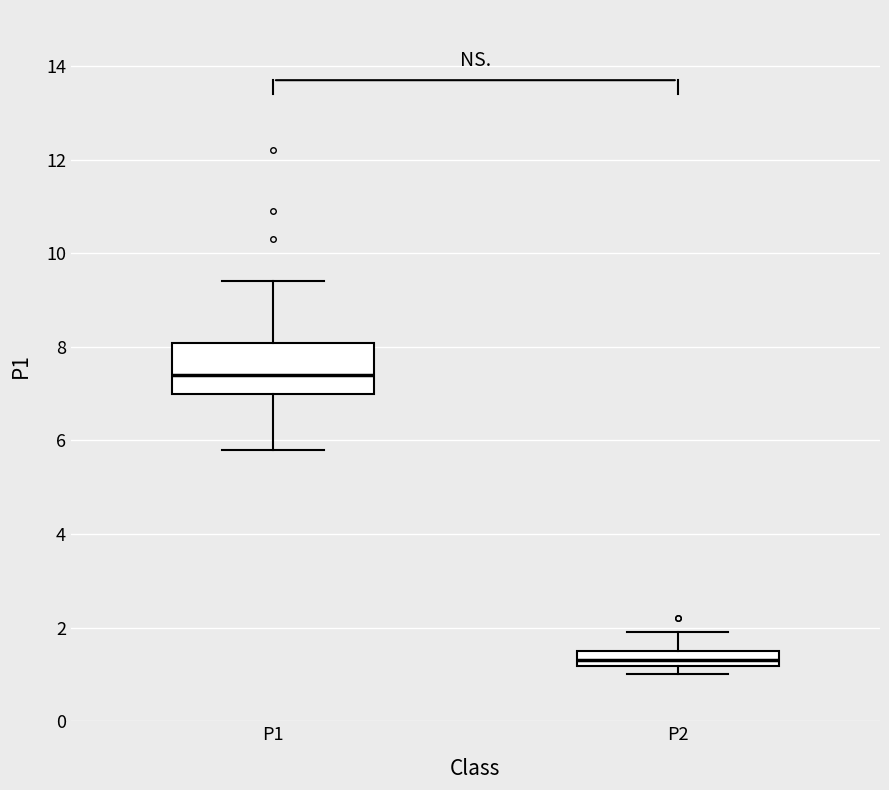

Reading left to right, read every box against the y-axis: the position of its median line, the range the box covers, and the ends of its whiskers. The values are not printed on the chart, so give them approximately, as read against the axis.

P1: median 7.4, box 7.0 to 8.0, whiskers 5.8 to 9.4
P2: median 1.4, box 1.2 to 1.6, whiskers 1.0 to 2.0